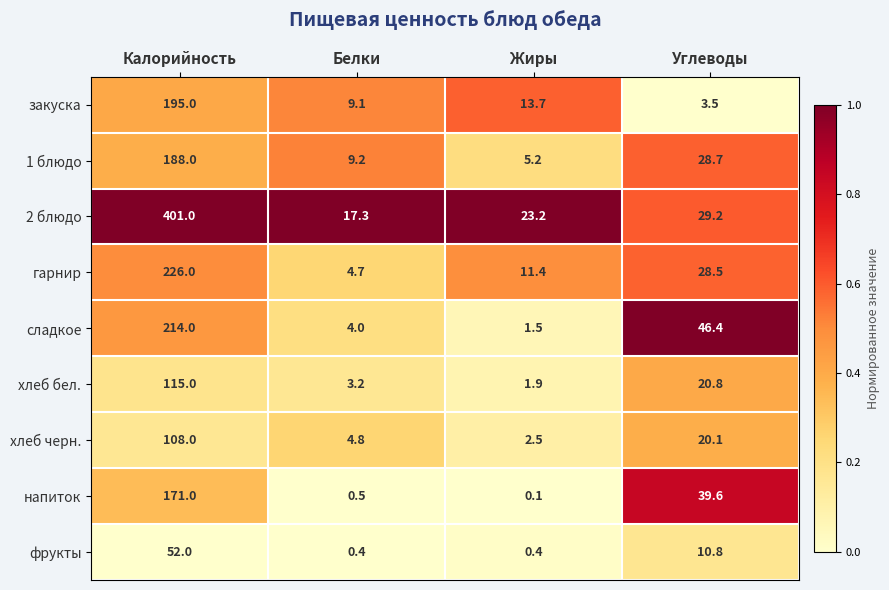

What value does the сладкое series have at Белки?

4.0